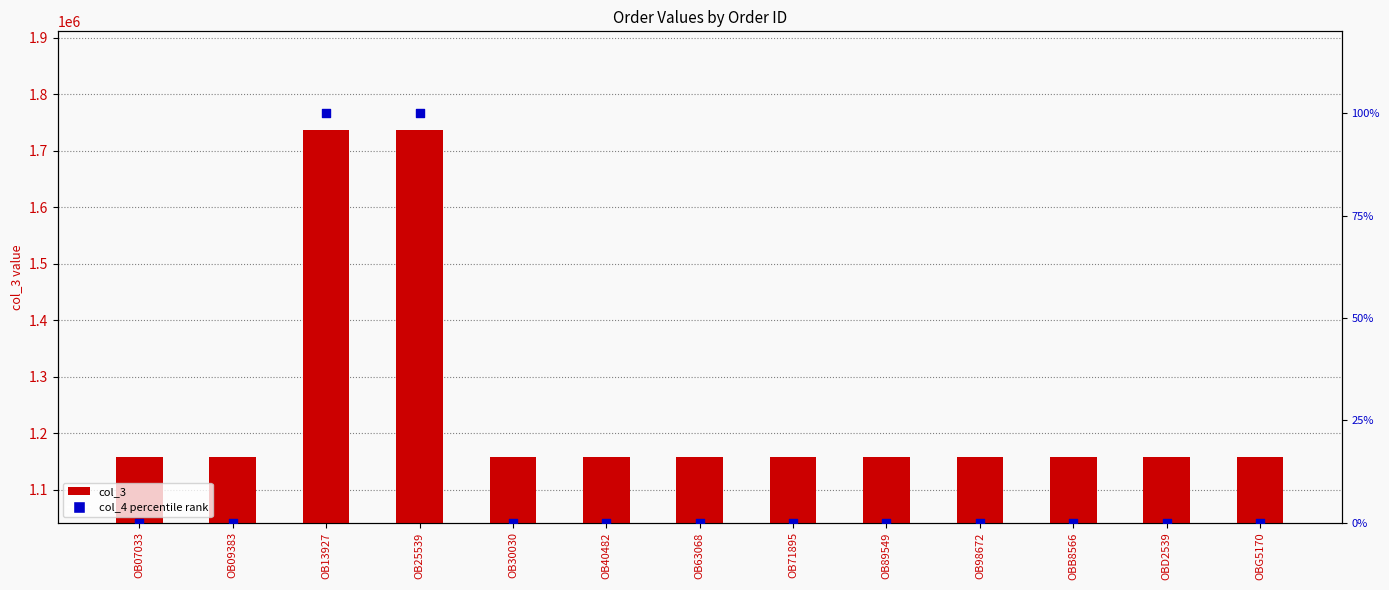

At which category is the sum across all series the highest?

OB13927